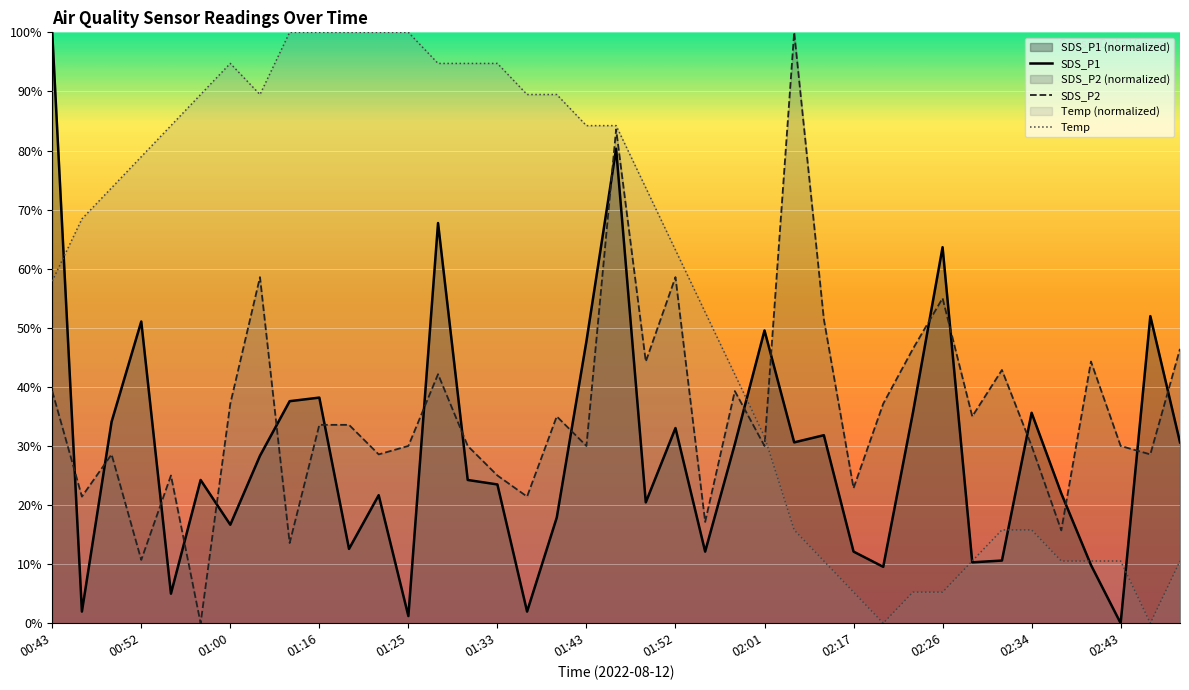

At which category does SDS_P2 reach its first local valley?

00:46